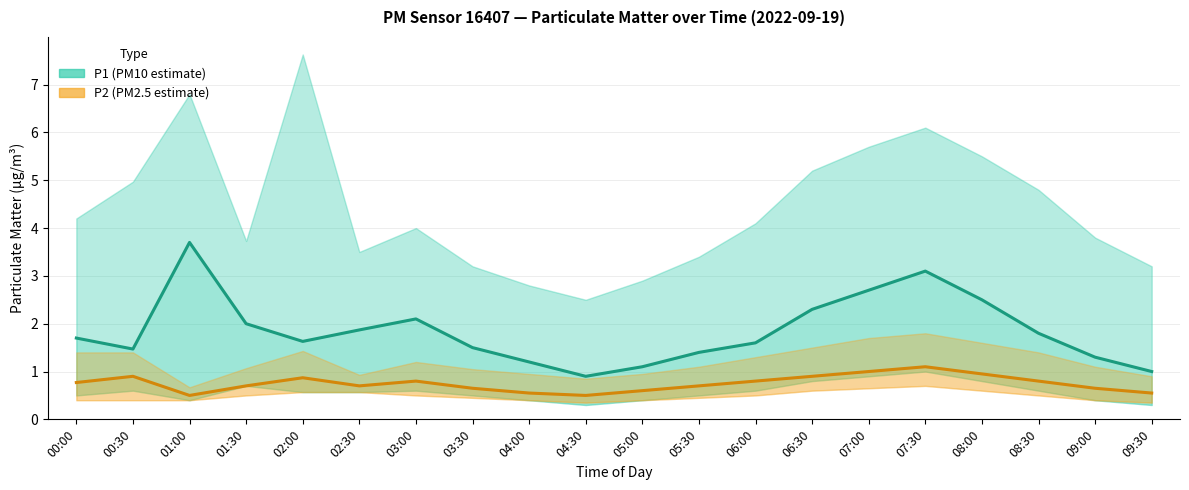

What is the difference between the highest and lowest values at 02:30?

1.2